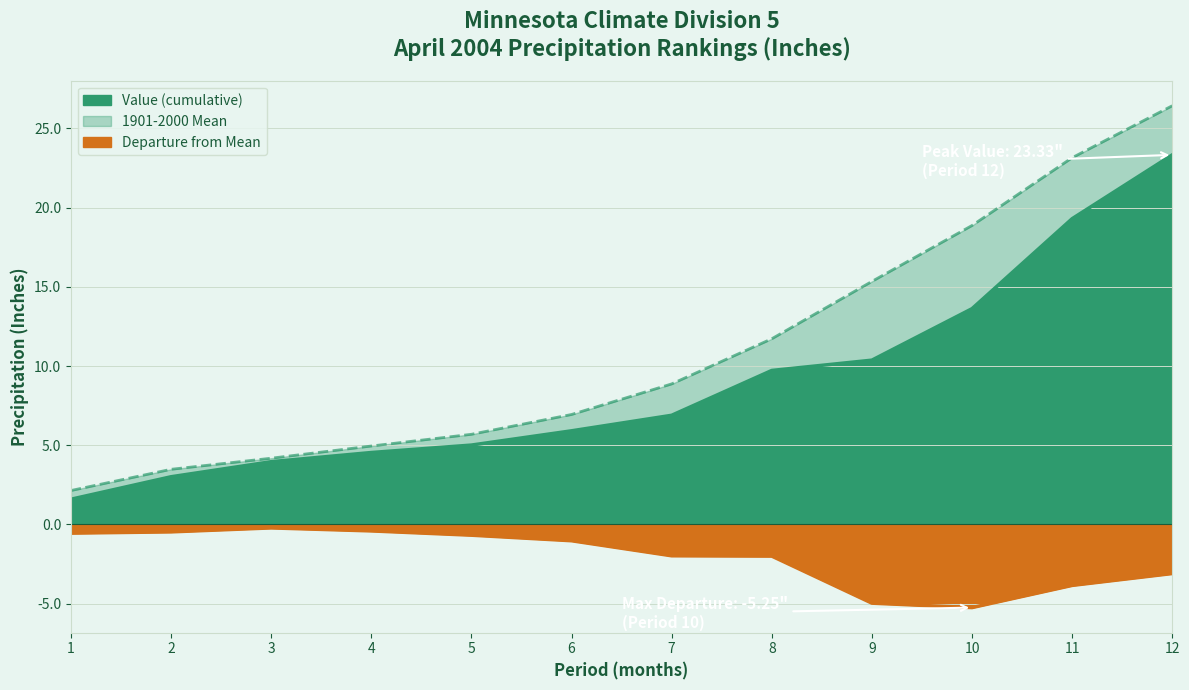

What is the difference between the second highest and second lowest values in the Value series?

16.3